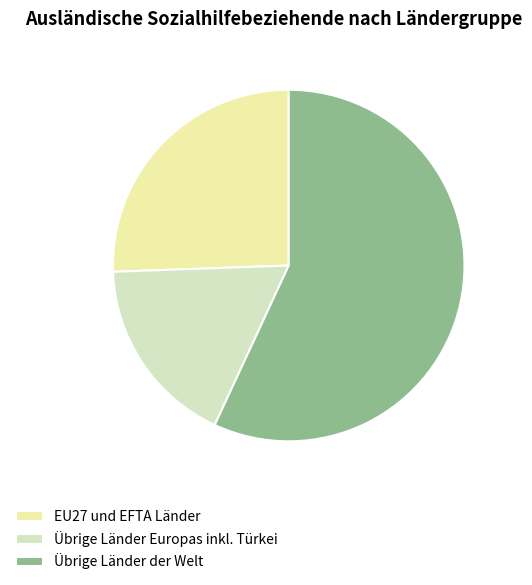

The Übrige Länder Europas inkl. Türkei slice represents 18% of the pie. True or false?

True